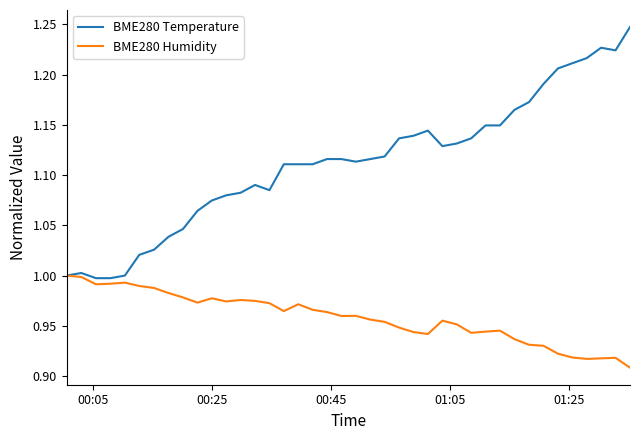

Which series has the largest range (max minus min)?

BME280 Temperature